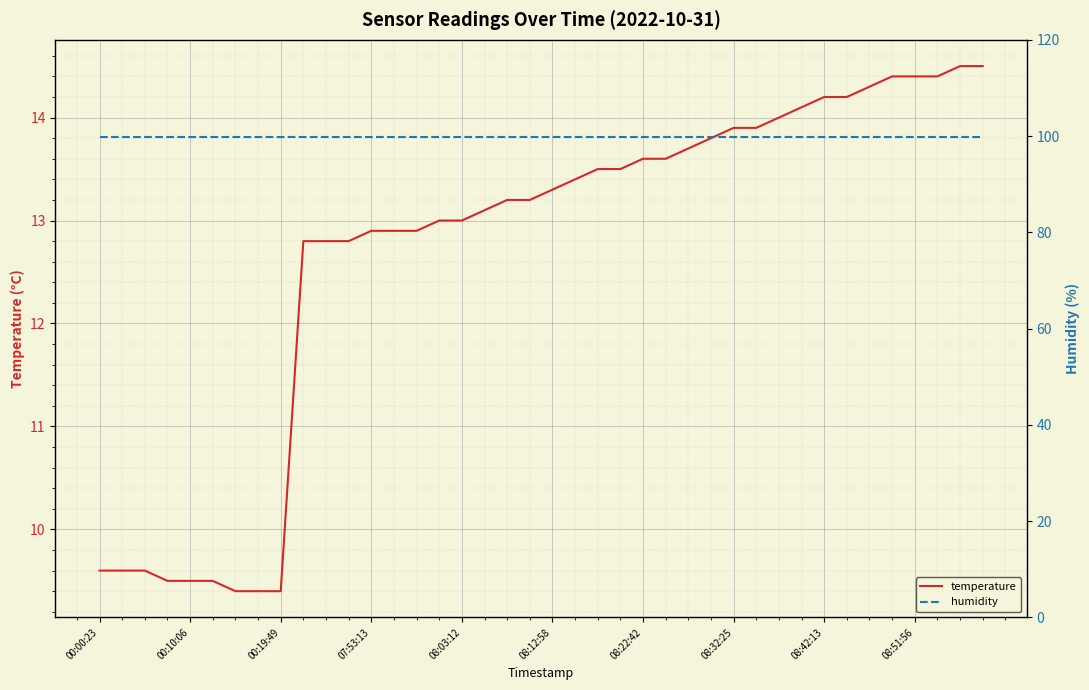

Reading left to right, what are all the values shown in this chart?

temperature: 9.6	9.6	9.6	9.5	9.5	9.5	9.4	9.4	9.4	12.8	12.8	12.8	12.9	12.9	12.9	13.0	13.0	13.1	13.2	13.2	13.3	13.4	13.5	13.5	13.6	13.6	13.7	13.8	13.9	13.9	14.0	14.1	14.2	14.2	14.3	14.4	14.4	14.4	14.5	14.5
humidity: 99.9	99.9	99.9	99.9	99.9	99.9	99.9	99.9	99.9	99.9	99.9	99.9	99.9	99.9	99.9	99.9	99.9	99.9	99.9	99.9	99.9	99.9	99.9	99.9	99.9	99.9	99.9	99.9	99.9	99.9	99.9	99.9	99.9	99.9	99.9	99.9	99.9	99.9	99.9	99.9